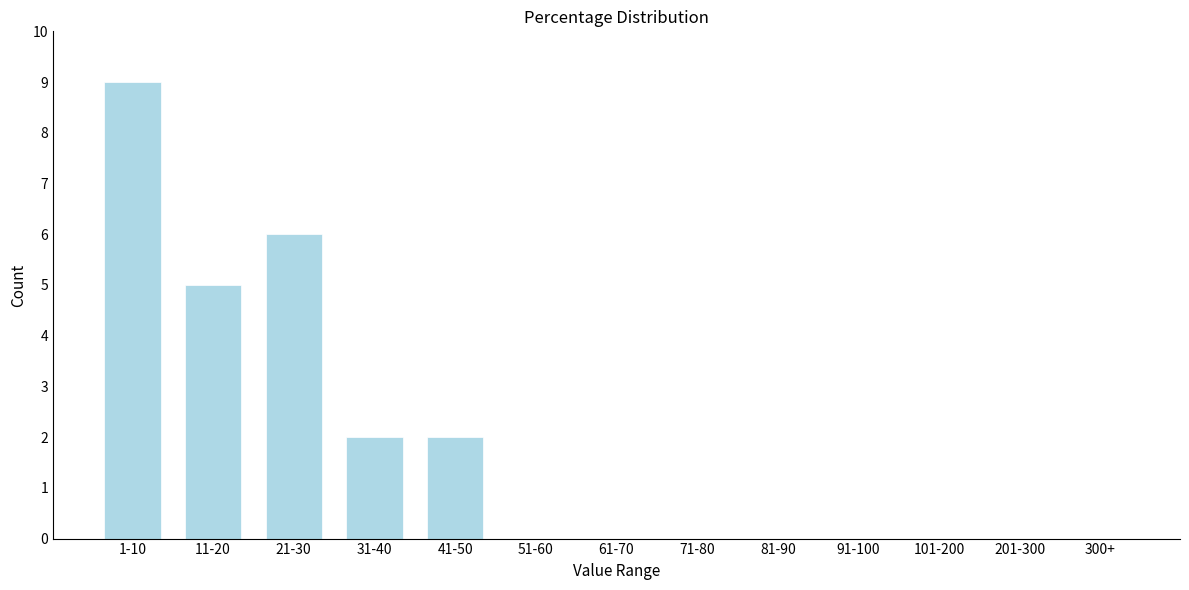

Reading left to right, extract all data points from this chart.

1-10=9	11-20=5	21-30=6	31-40=2	41-50=2	51-60=0	61-70=0	71-80=0	81-90=0	91-100=0	101-200=0	201-300=0	300+=0